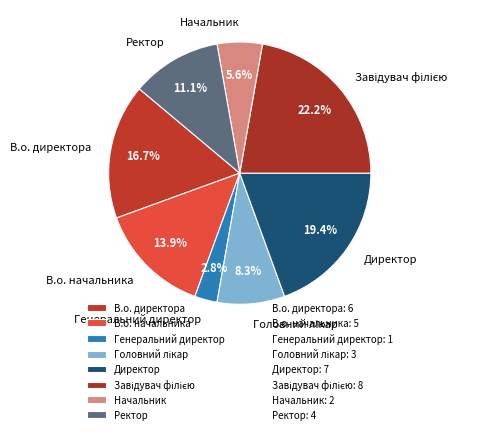

Is В.о. директора the majority of the pie?

No